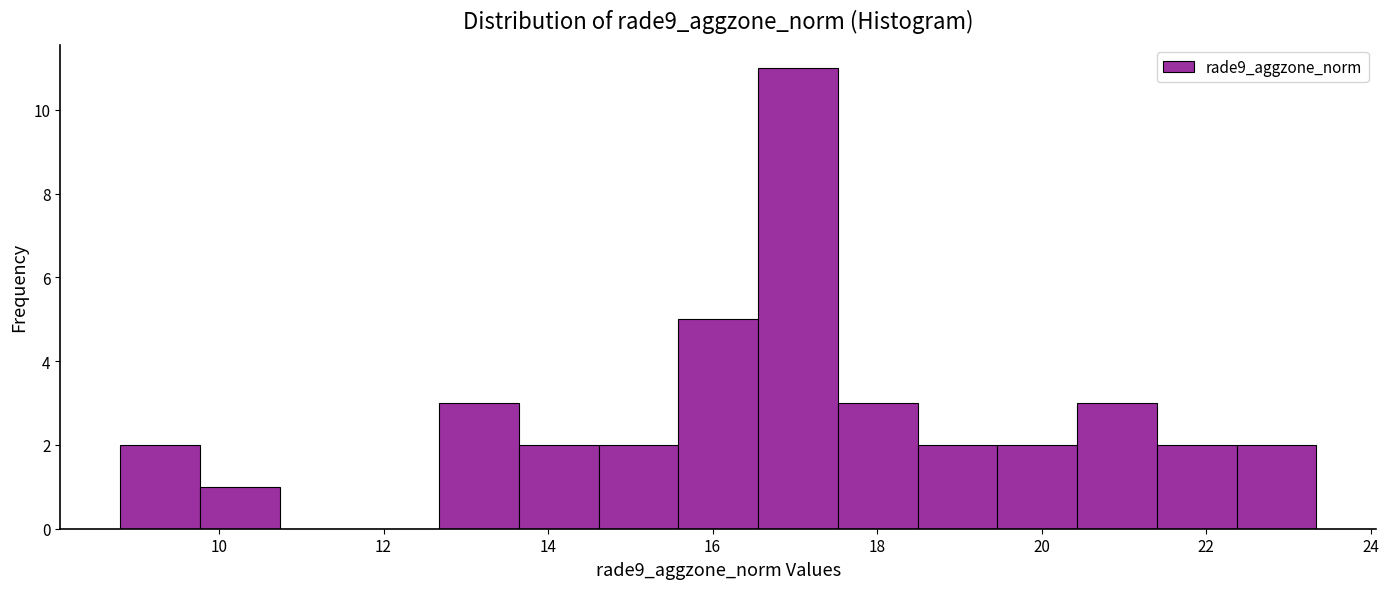

What is the height of the bar covering 18.4 to 19.4 on the x-axis? Neither the bar edges nor the heights are printed on the chart, so give them approximately, as read against the axes.

2